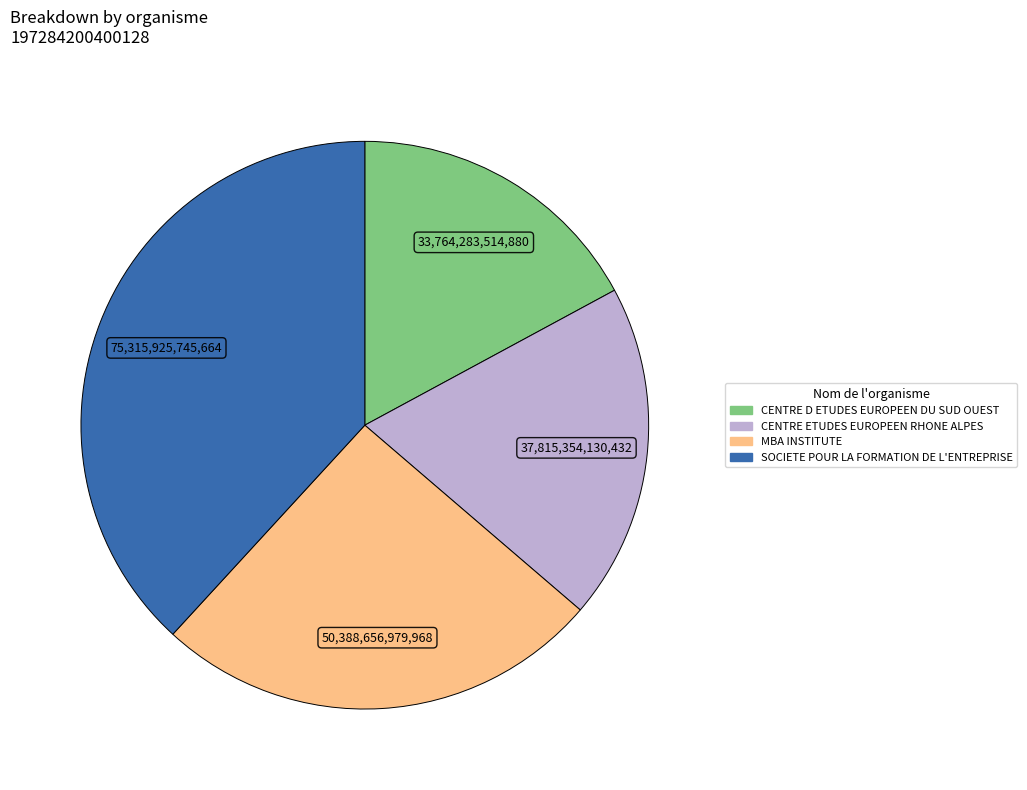

Combined, do MBA INSTITUTE and SOCIETE POUR LA FORMATION DE L'ENTREPRISE account for over 50%?

Yes